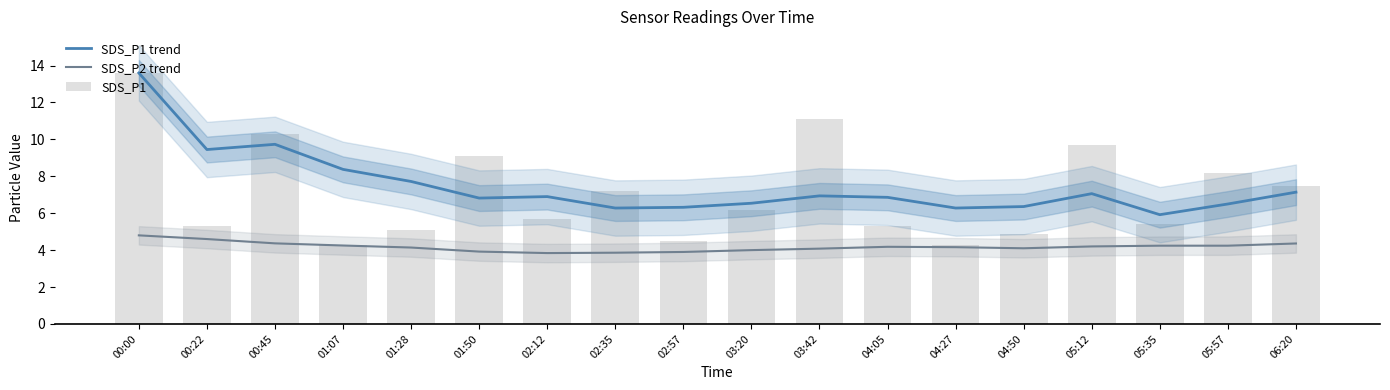

What is the total value across all series at 01:28?

17.0